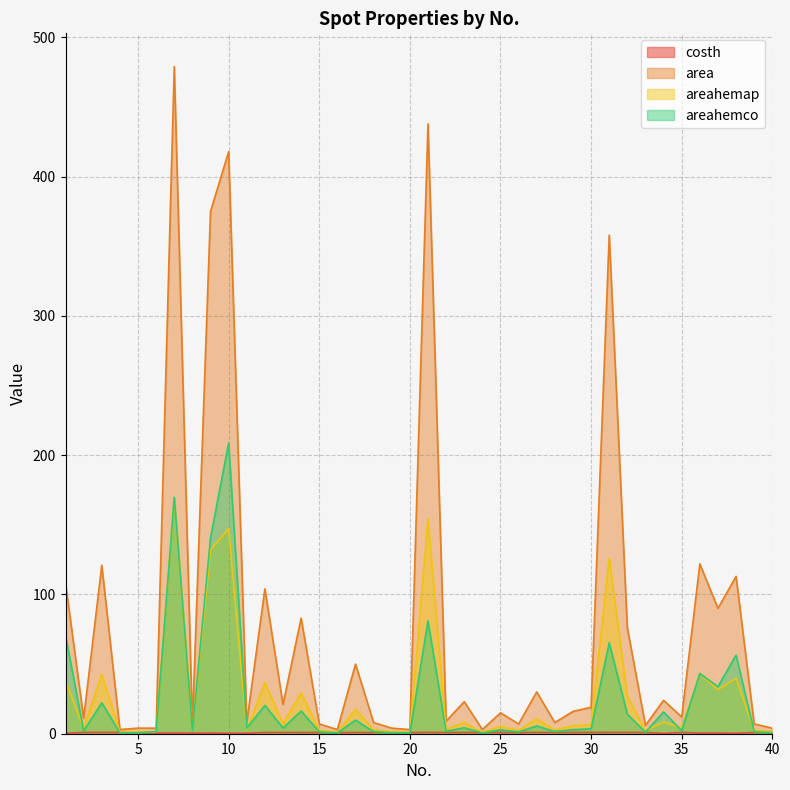

True or false: costh and areahemap intersect in this chart.

False